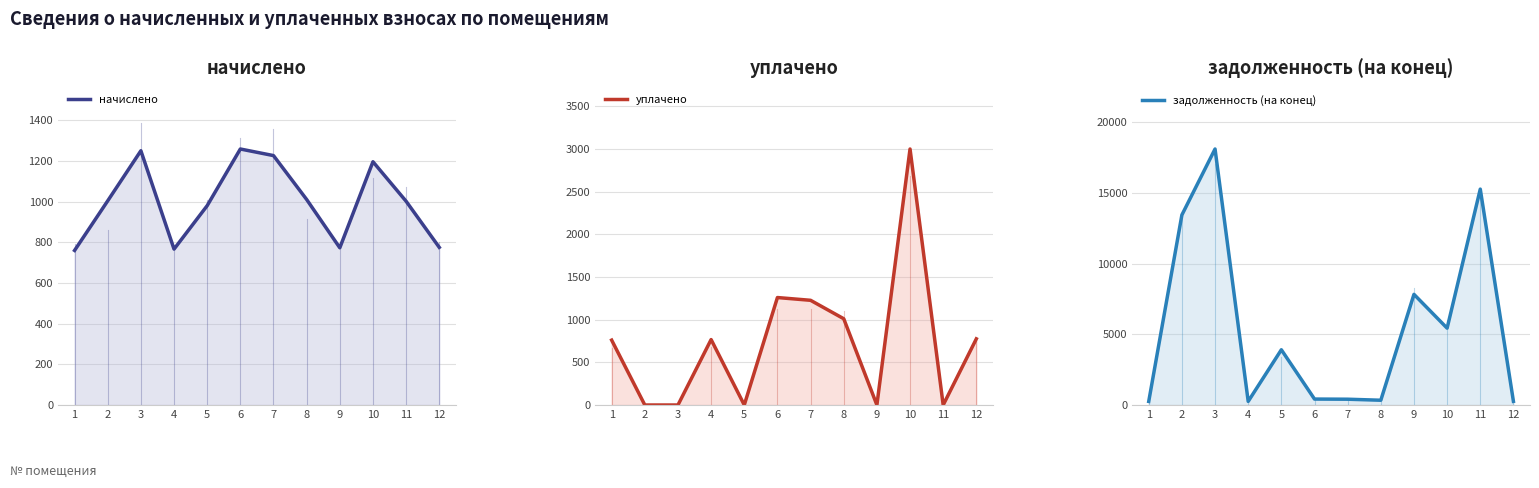

What value does the начислено series have at 6?

1259.3